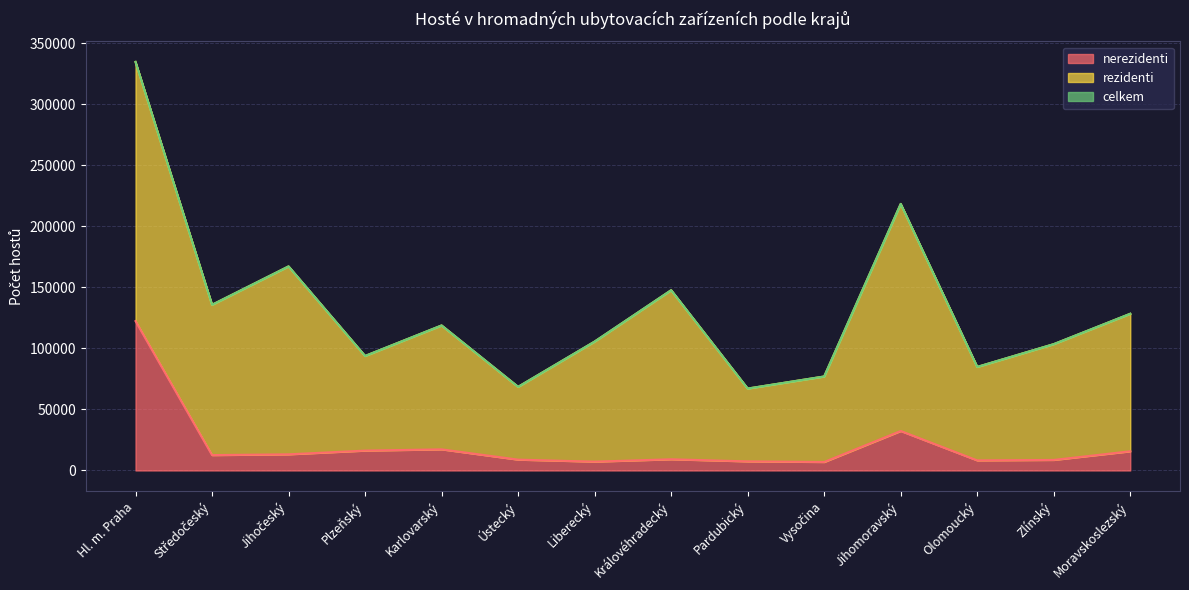

In nerezidenti, how many points are higher than both neighbors (excluding endpoints)?

3